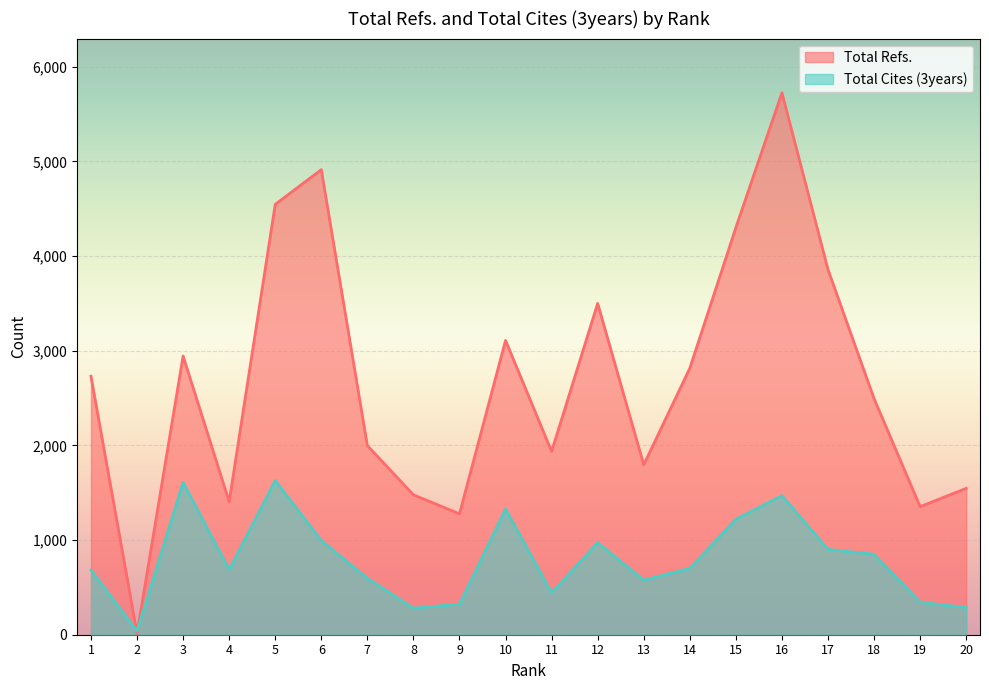

What is the value of the Total Refs. point at the 9th from the left?

1277